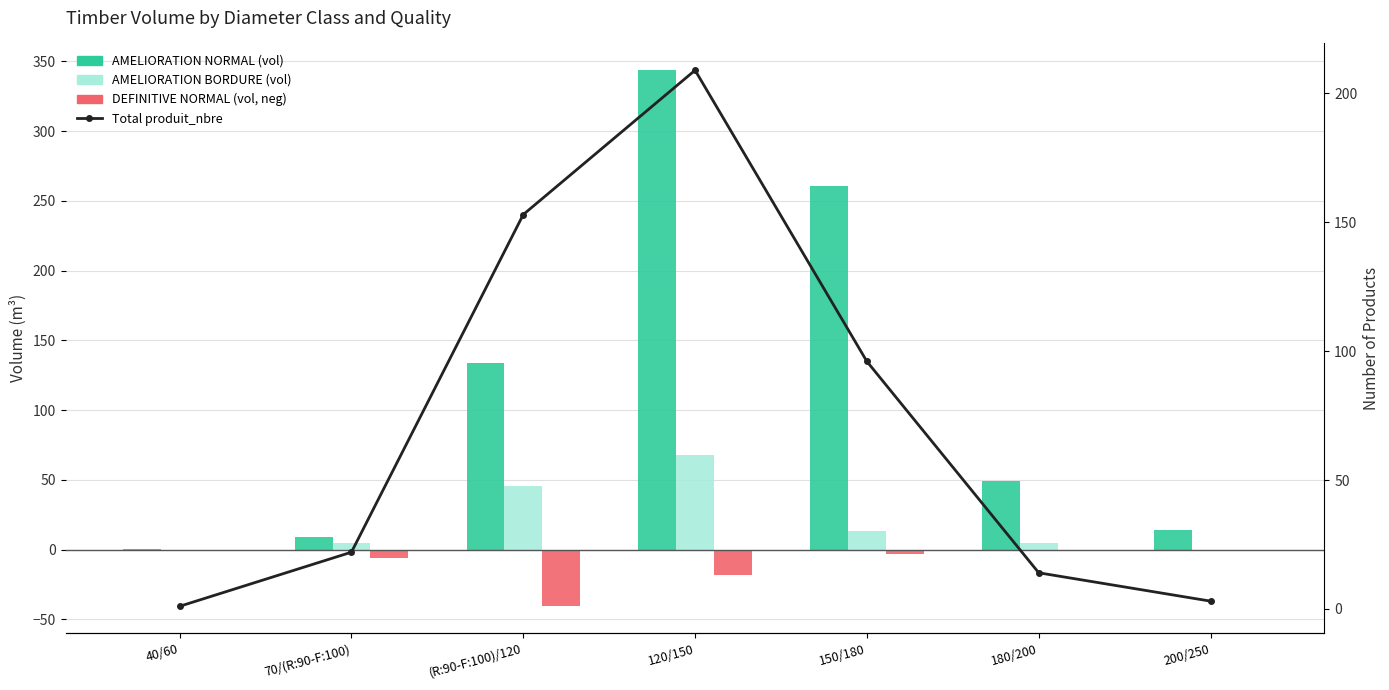

List the series in order of their peak value, highest first.

AMELIORATION NORMAL (vol), Total produit_nbre, AMELIORATION BORDURE (vol), DEFINITIVE NORMAL (vol, neg)